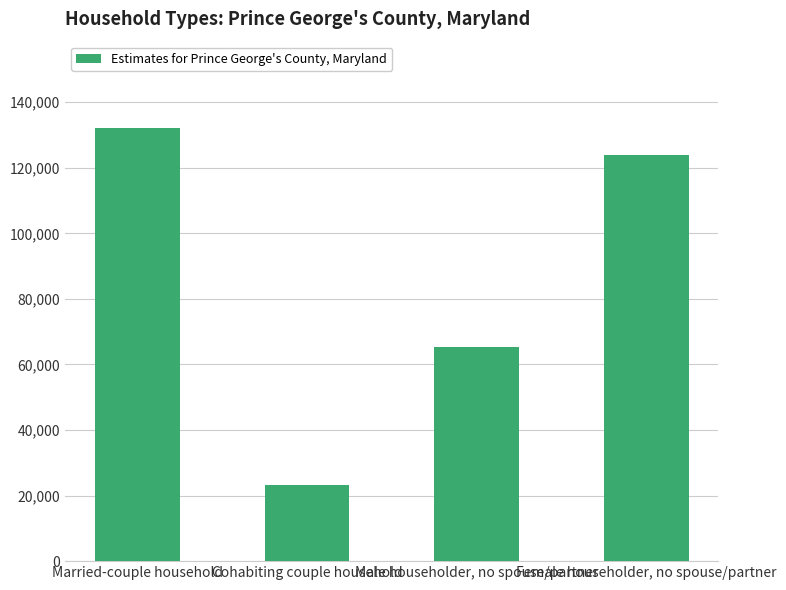

Read the value at Male householder, no spouse/partner.

65446